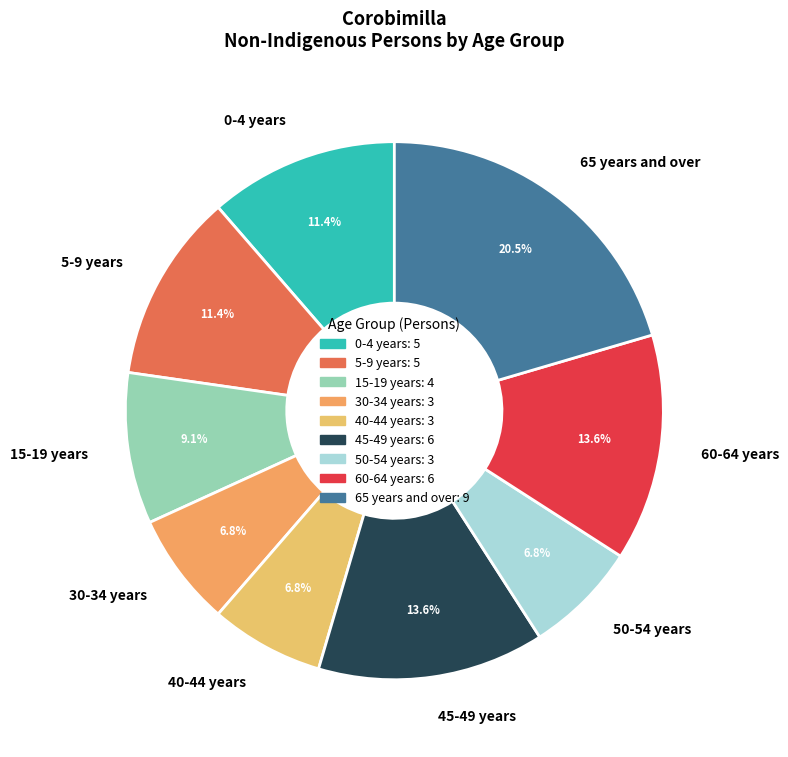

Is there a majority slice in this chart?

No